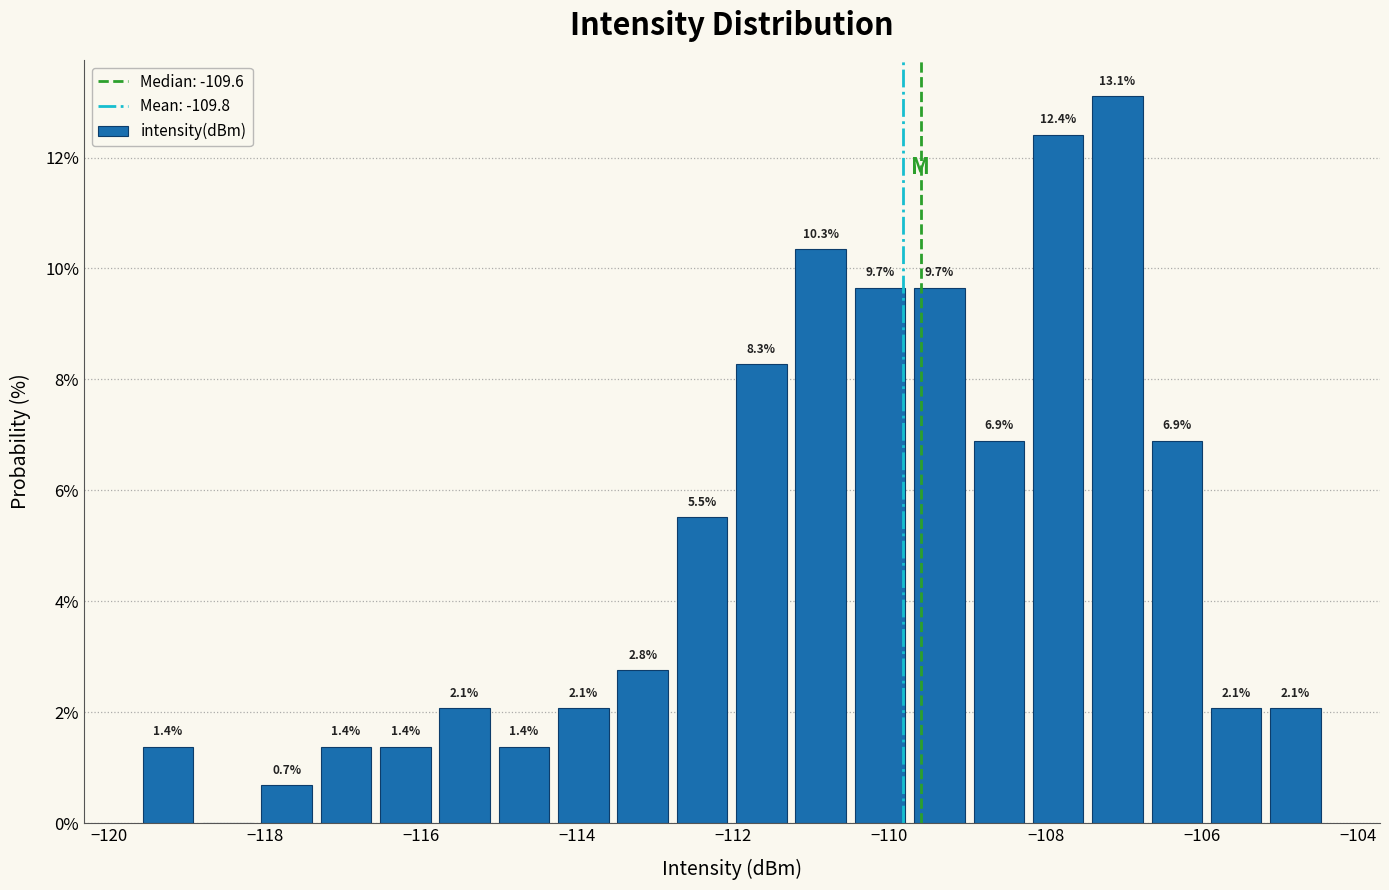

Read against the x-axis, roughly where is the centre of the tallest bar?

-107.0